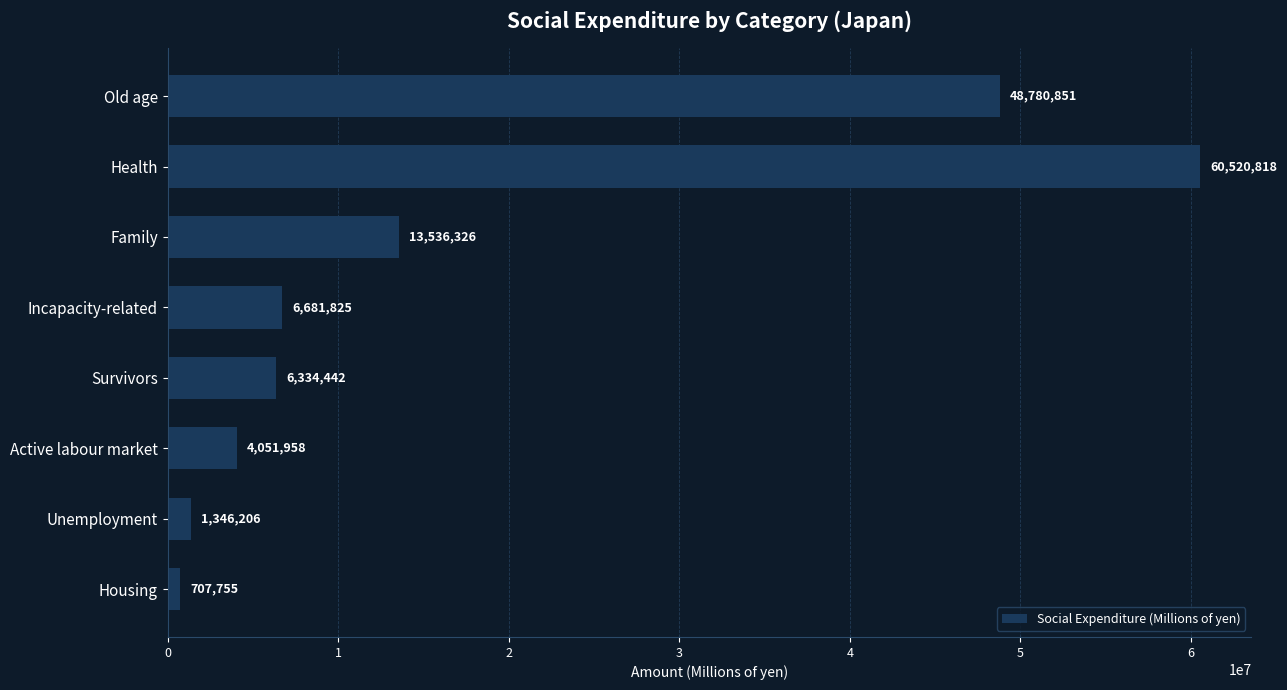

Which category has the lowest value across all series?

Housing